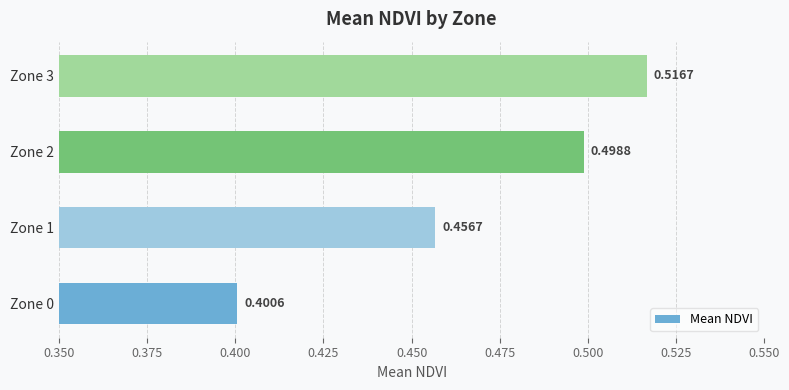

Rank the categories by value from lowest to highest.

Zone 0, Zone 1, Zone 2, Zone 3